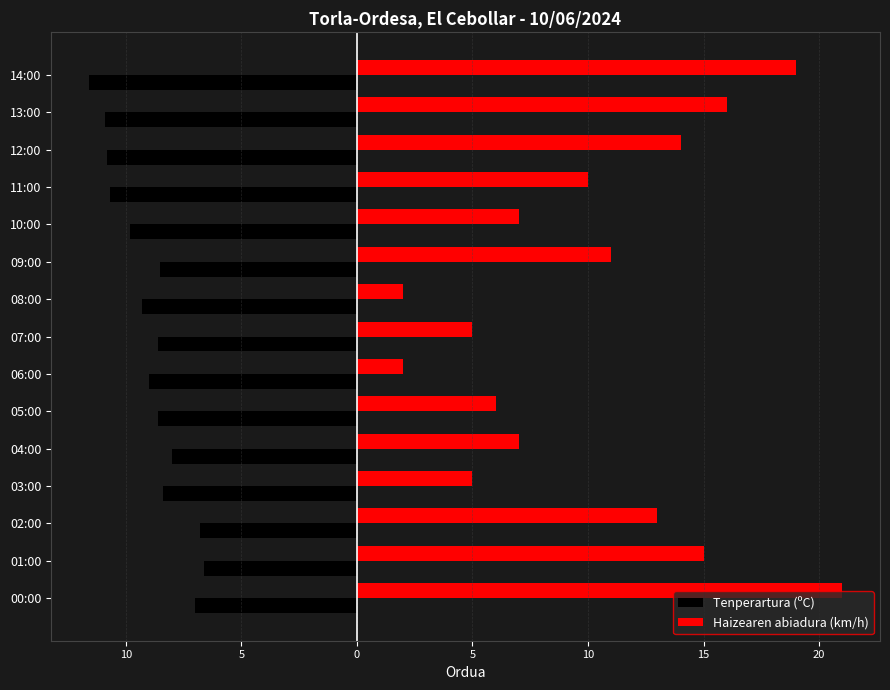

What are all the series names shown in the legend?

Tenperartura (ºC), Haizearen abiadura (km/h)